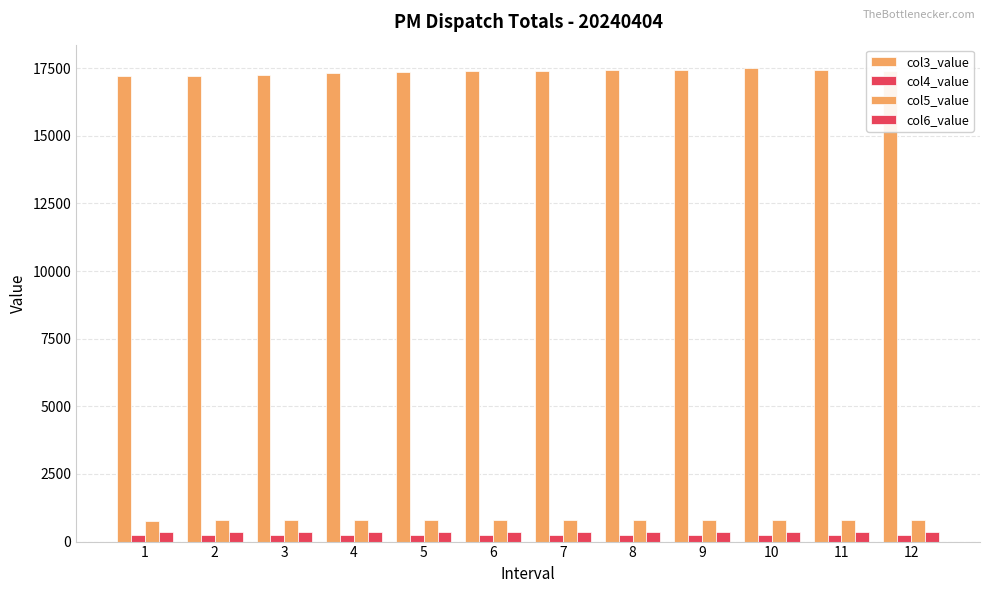

What is the average value of the col3_value series?

17365.3